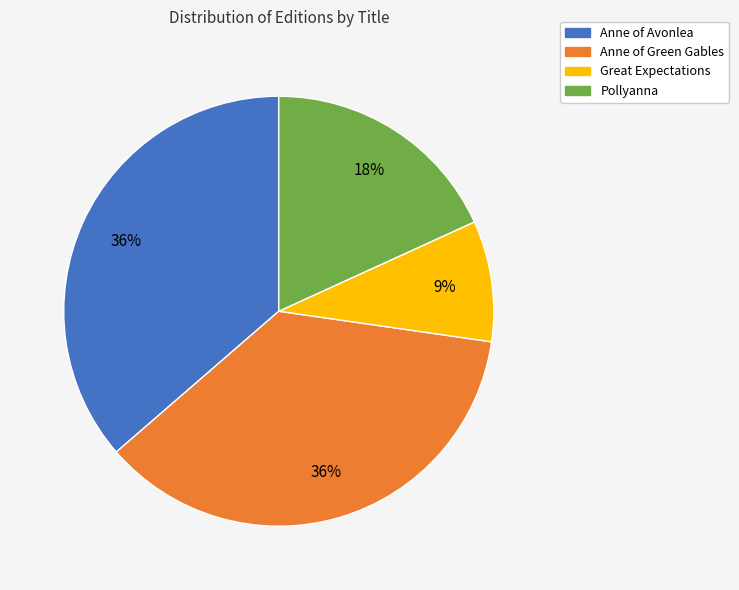

Is the sum of Anne of Green Gables and Great Expectations greater than half?

No